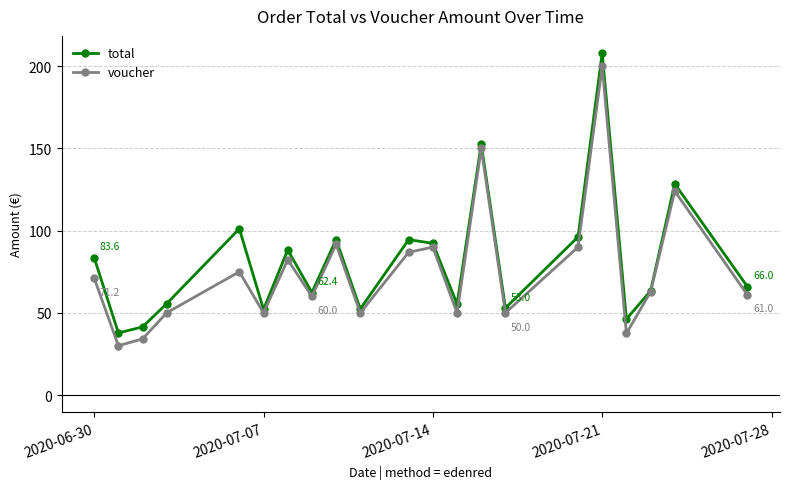

What is the smallest value displayed?

30.0